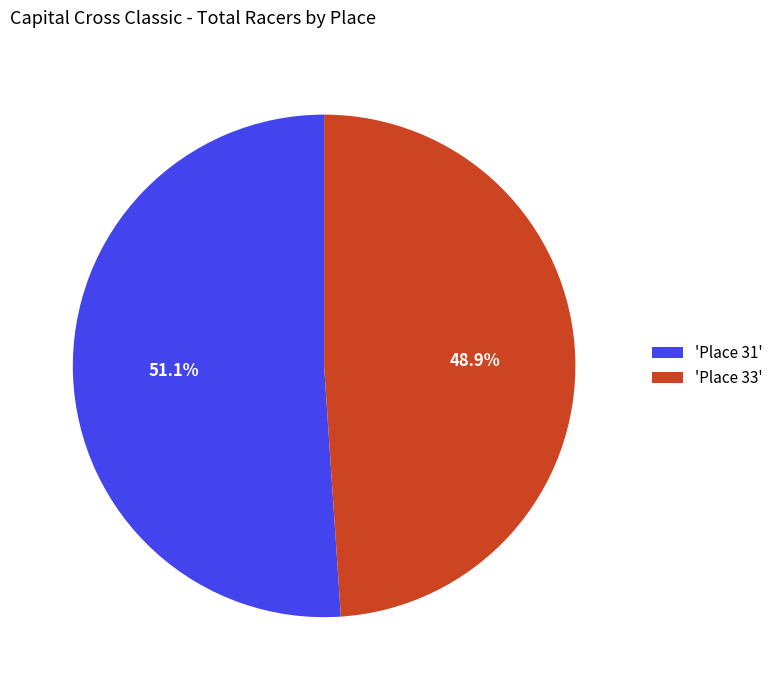

Rank the categories by value from lowest to highest.

'Place 33', 'Place 31'